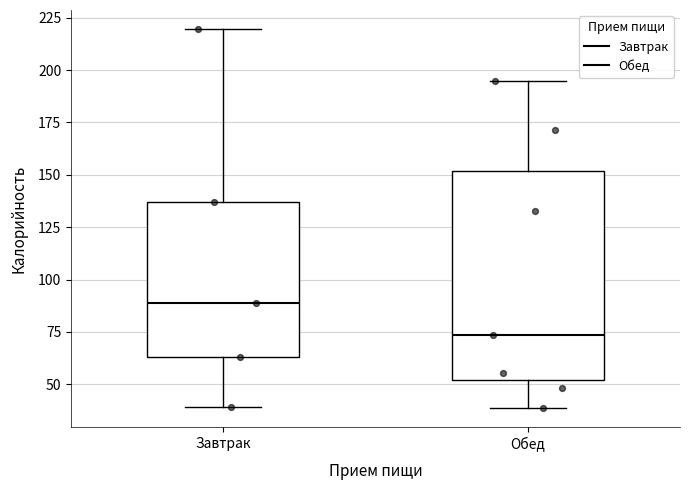

Where is the lower edge of the box for Обед on the y-axis? The values are not printed on the chart, so give them approximately, as read against the axis.

50